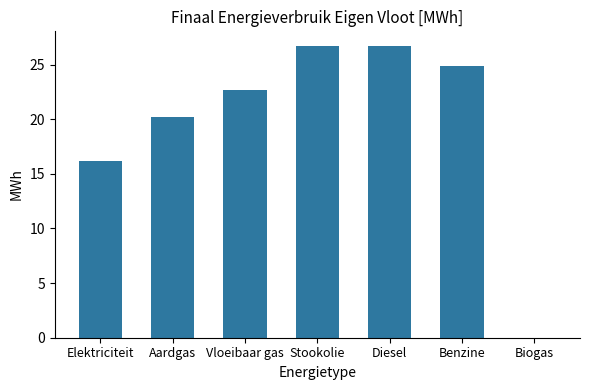

Count the number of values greater than 22.

4